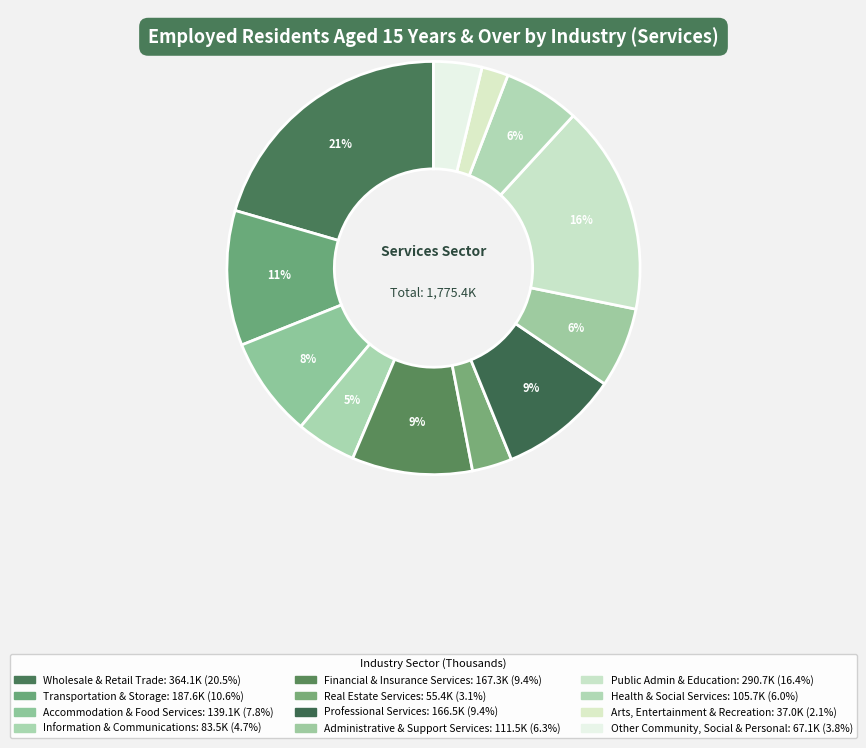

How many slices are in this pie chart?

12